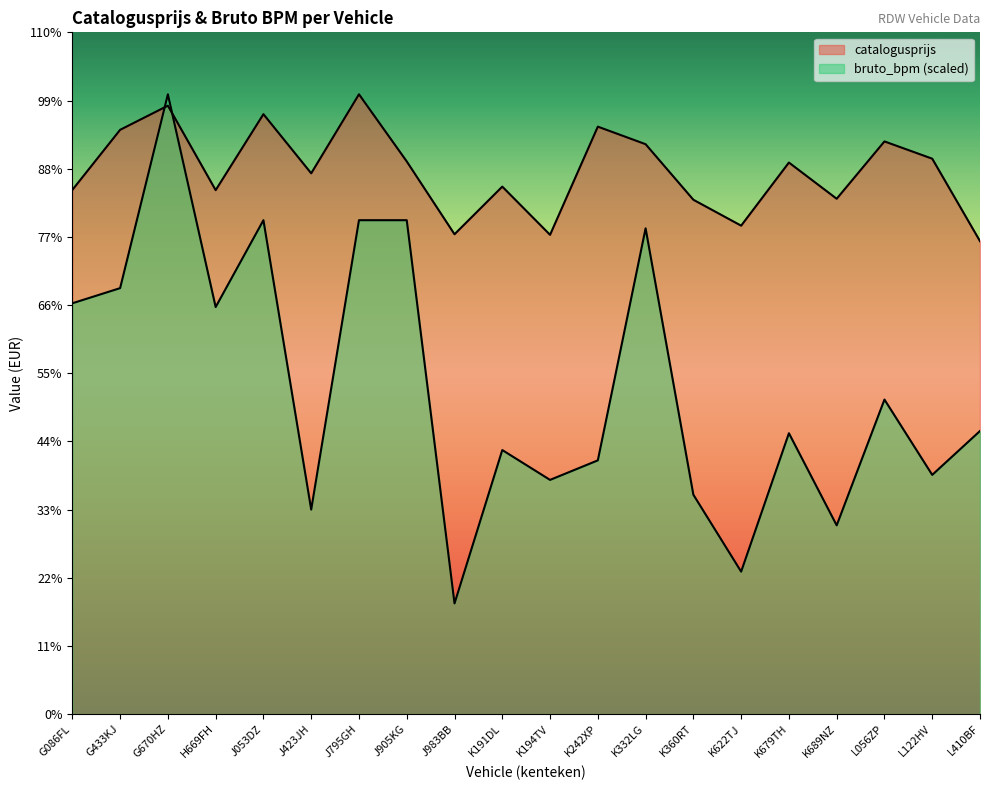

True or false: catalogusprijs has more than 0 points higher than both neighbors.

True